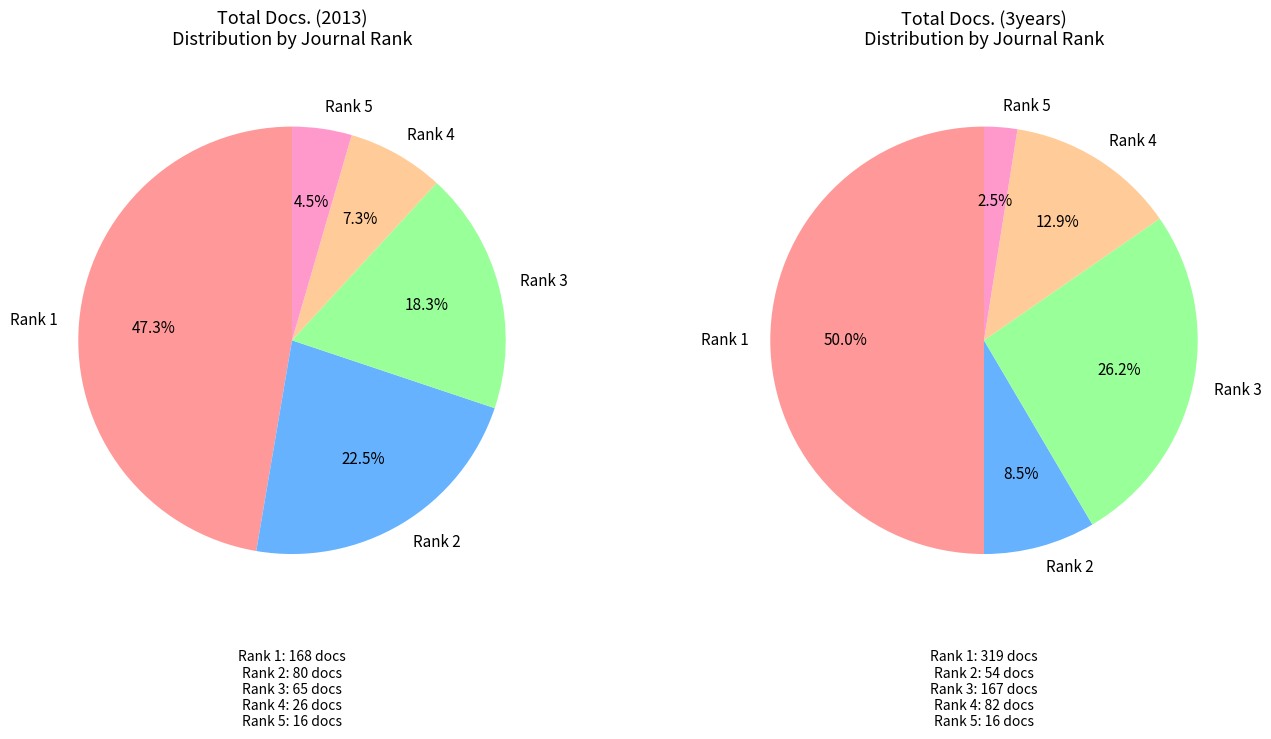

Count the number of slices in the pie.

5